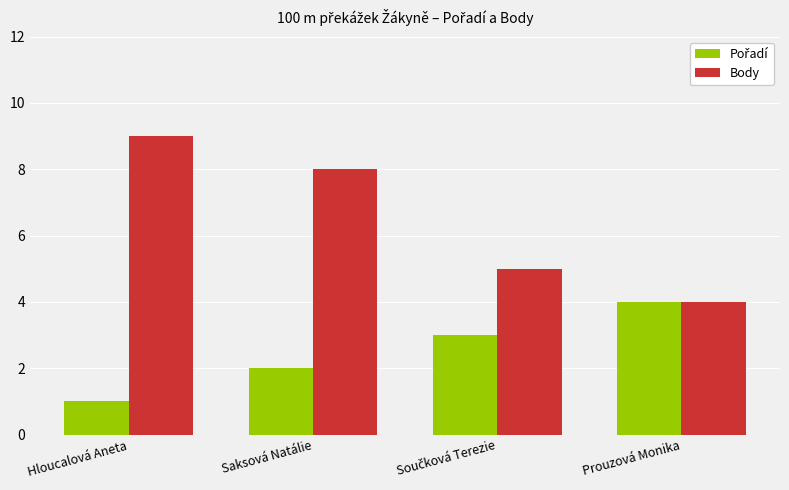

The Body series shows 16 at Hloucalová Aneta. True or false?

False